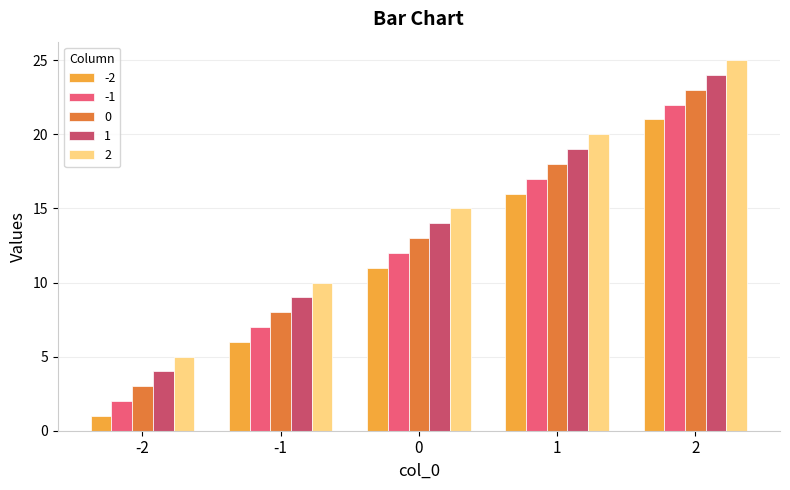

Reading right to left, what are all the values shown in this chart?

-2: 2=21	1=16	0=11	-1=6	-2=1
-1: 2=22	1=17	0=12	-1=7	-2=2
0: 2=23	1=18	0=13	-1=8	-2=3
1: 2=24	1=19	0=14	-1=9	-2=4
2: 2=25	1=20	0=15	-1=10	-2=5